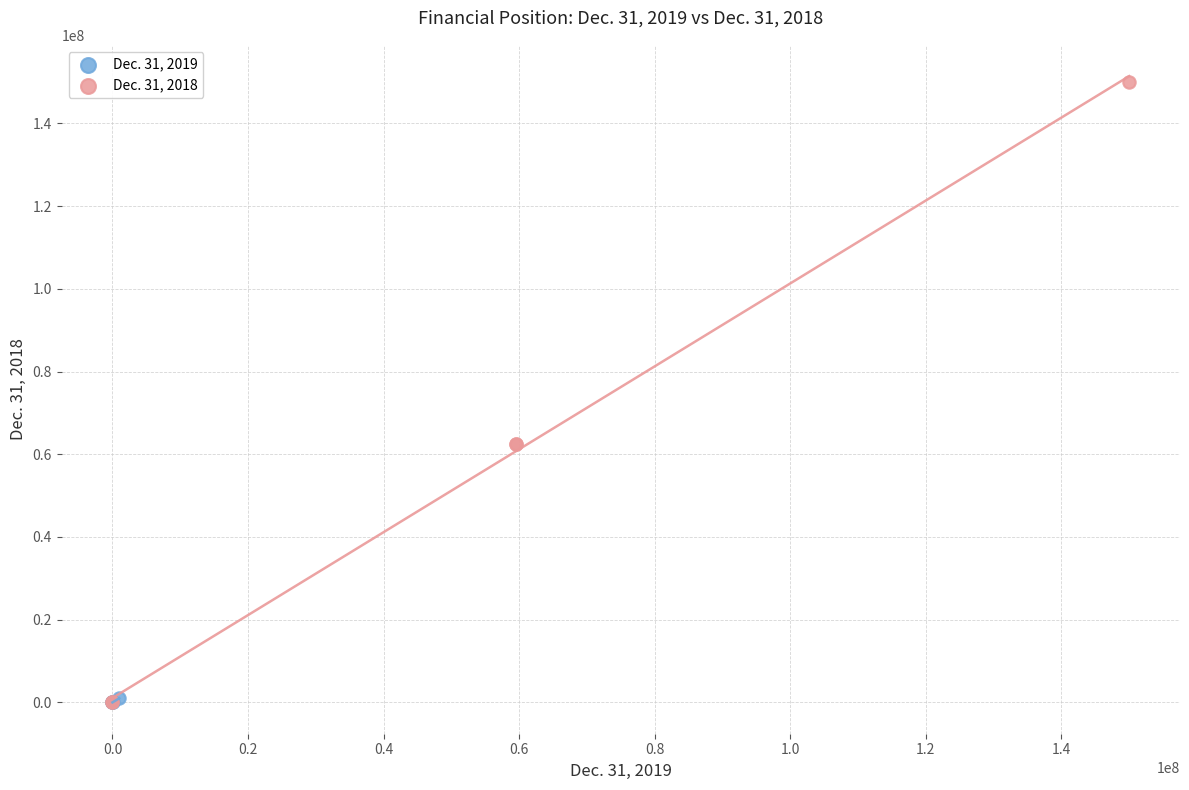

Which series contains the highest Y value?

Dec. 31, 2018